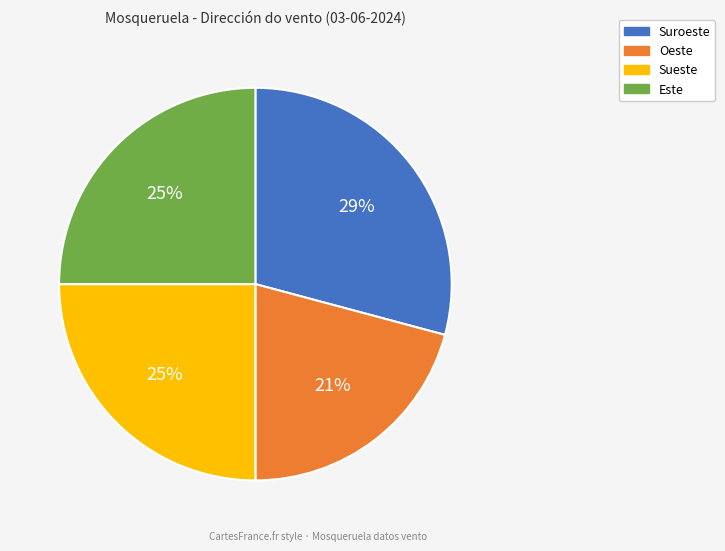

To the nearest percent, what is the difference between the largest and smallest slice percentages?

8%